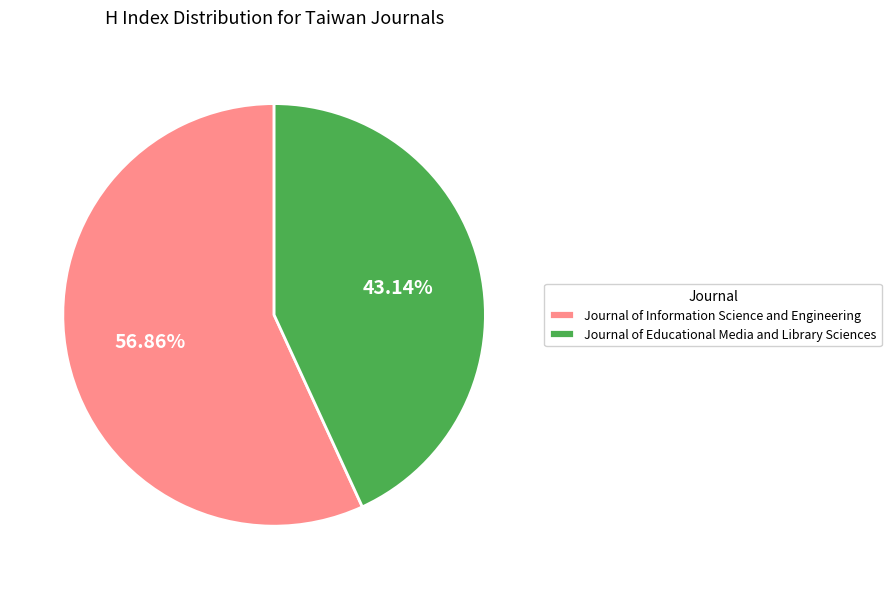

Which category has the biggest portion of the pie?

Journal of Information Science and Engineering